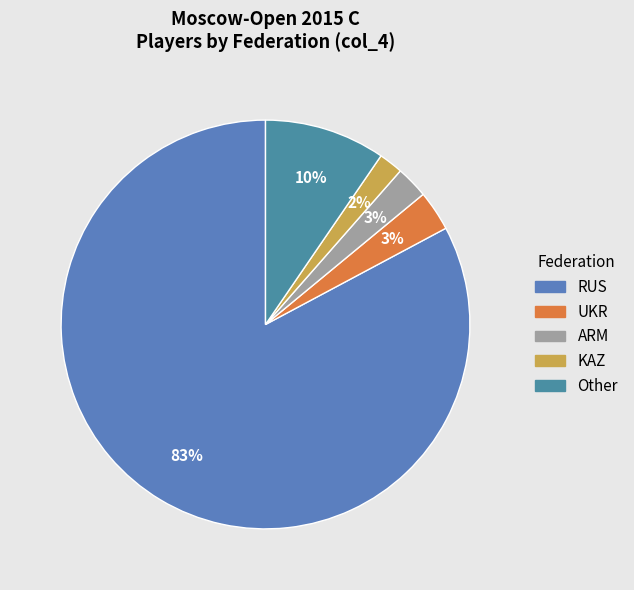

What percentage is the Other slice, to the nearest percent?

10%